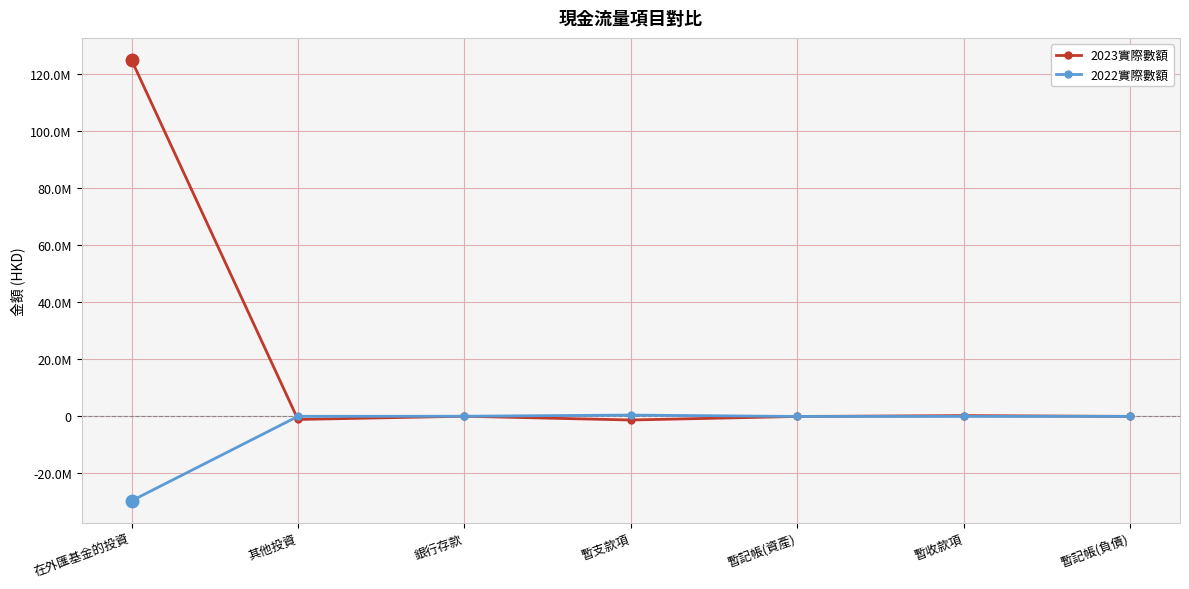

What is the label of the 3rd point from the right?

暫記帳(資產)